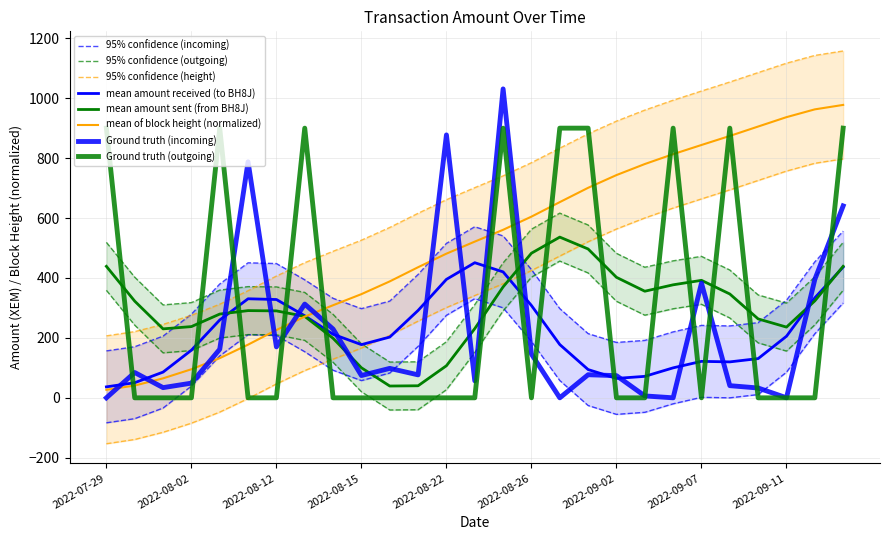

What is the label of the 19th point from the right?

2022-08-14